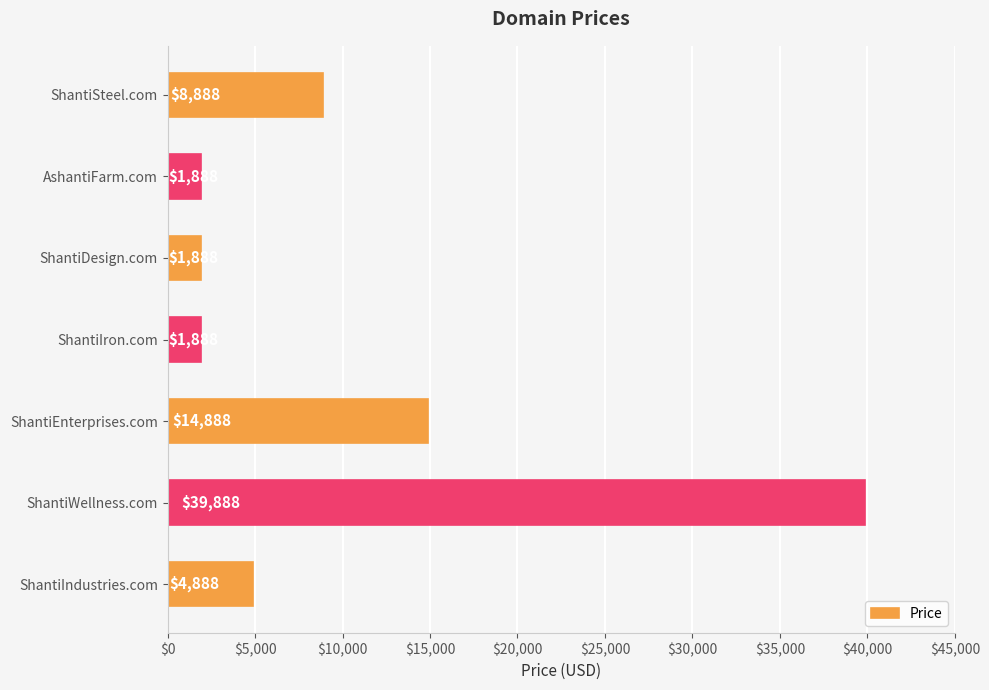

What is the minimum value shown in the chart?

1888